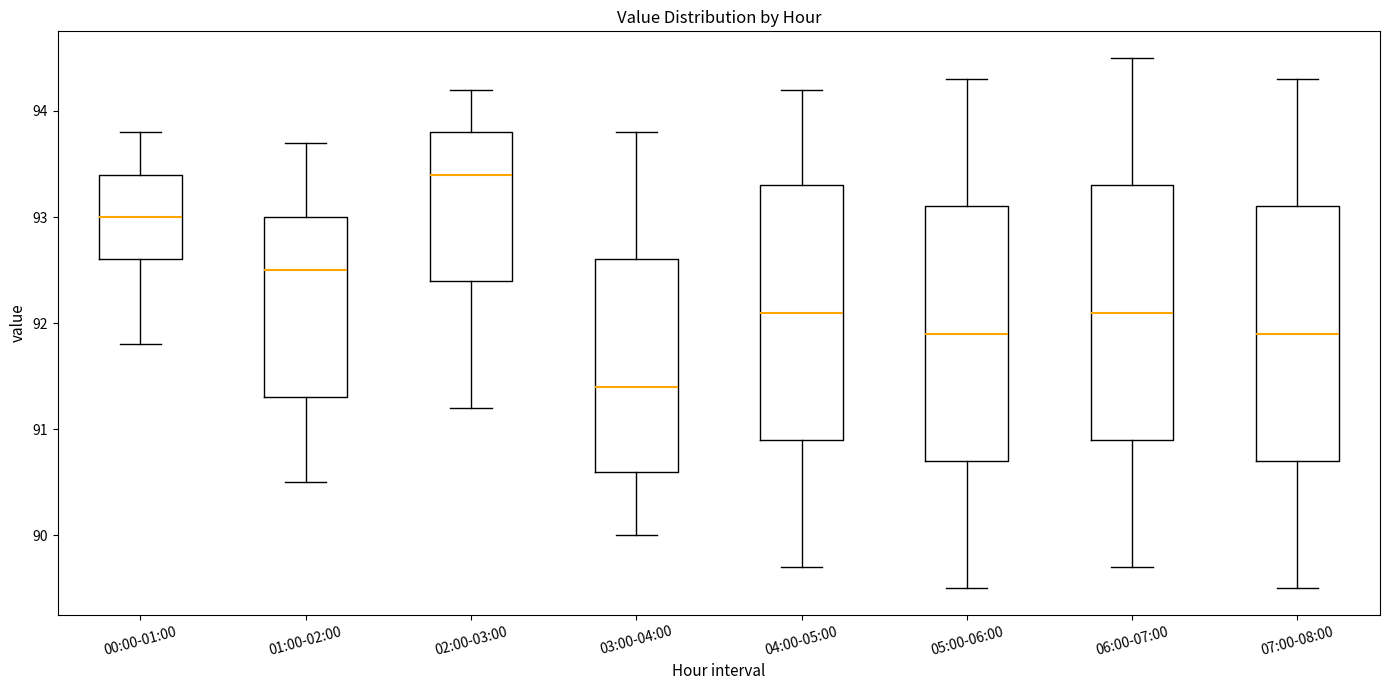

Which box's median line is the lowest?

03:00-04:00